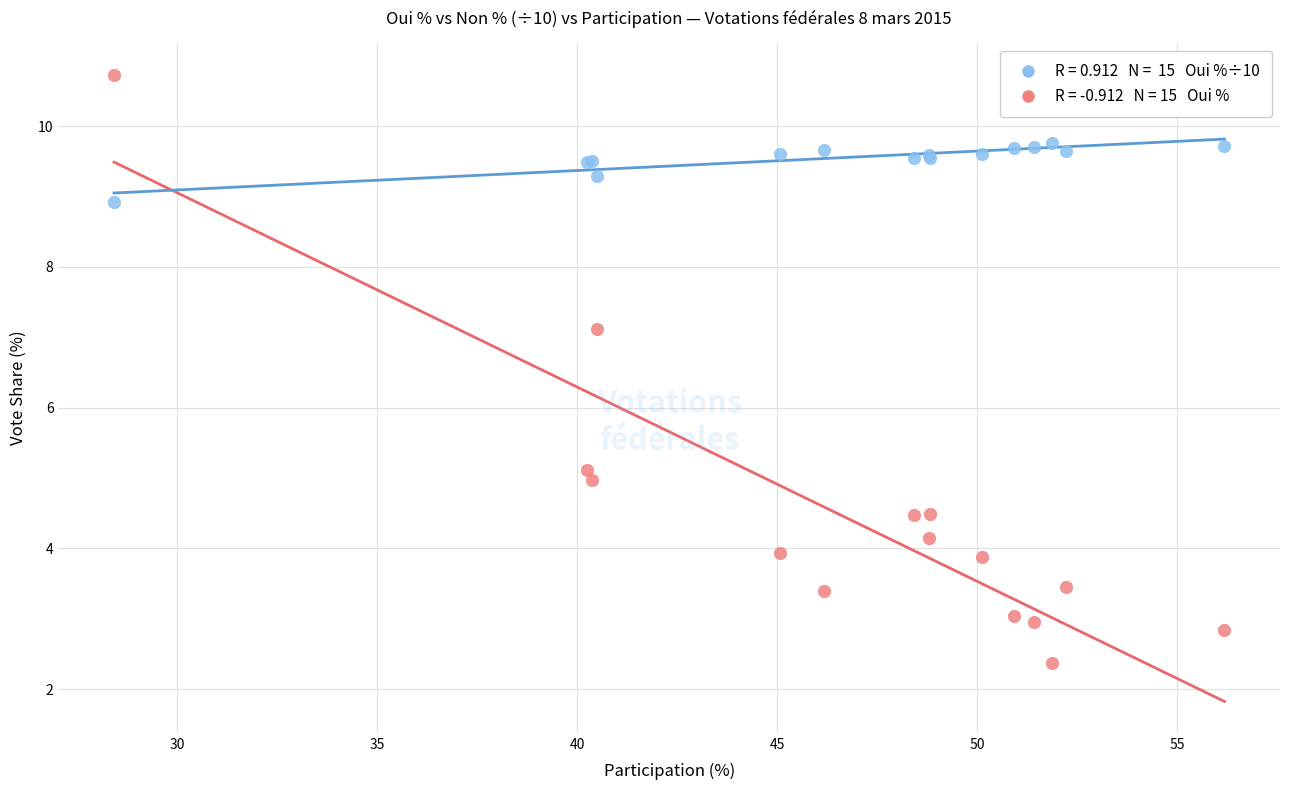

Across all series, what Y value is closest to 6?

5.1